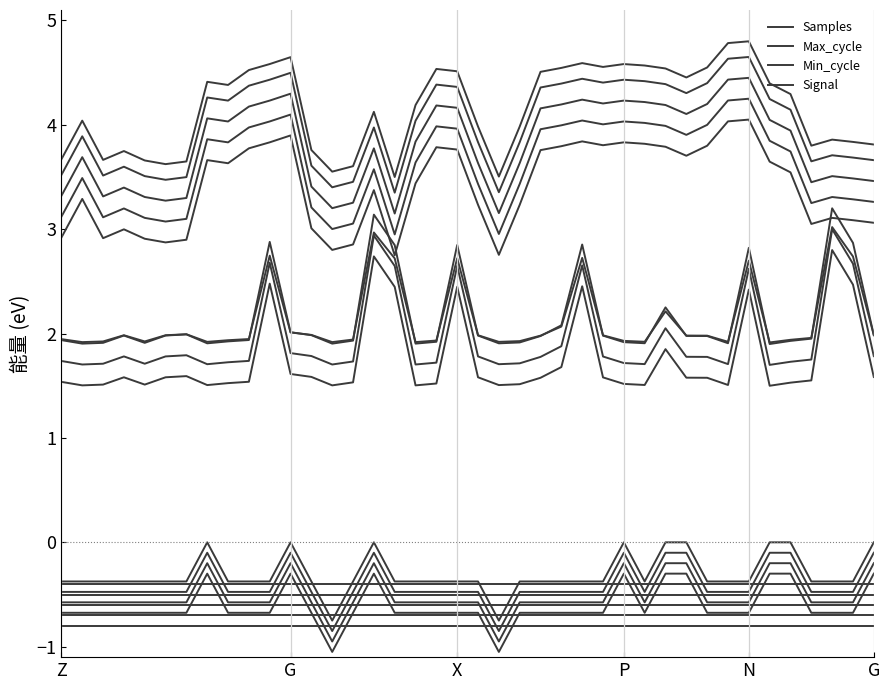

At how many categories does at least one series exceed 0?

40